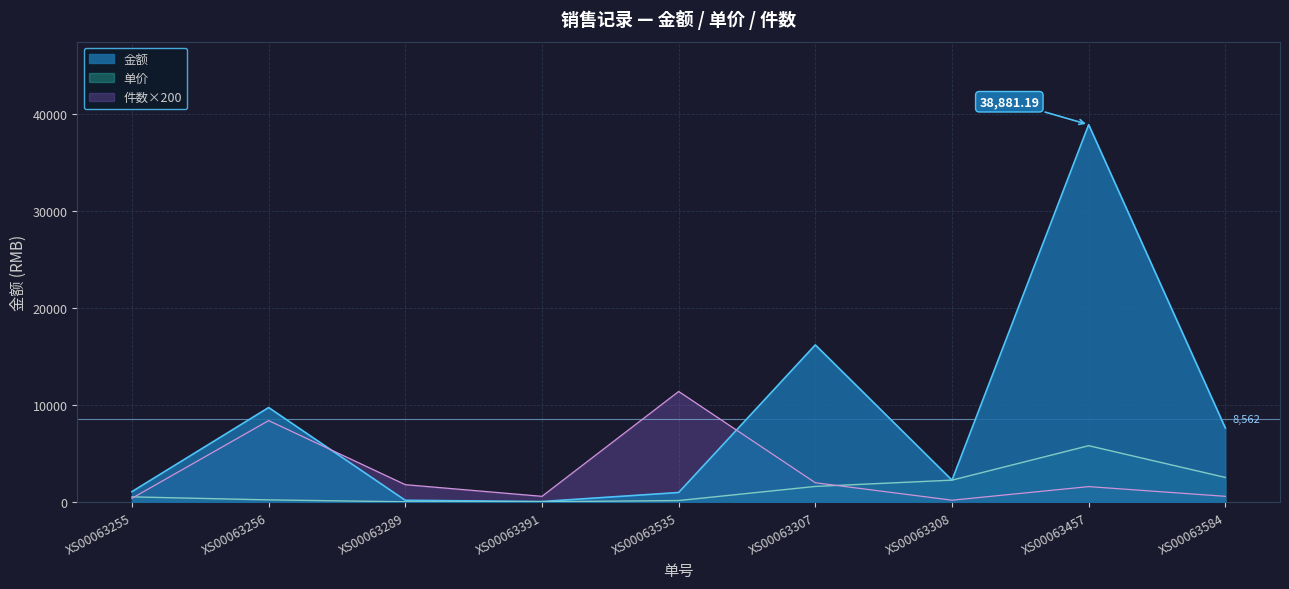

Is it true that 金额 equals 1209.6 at XS00063308?

False